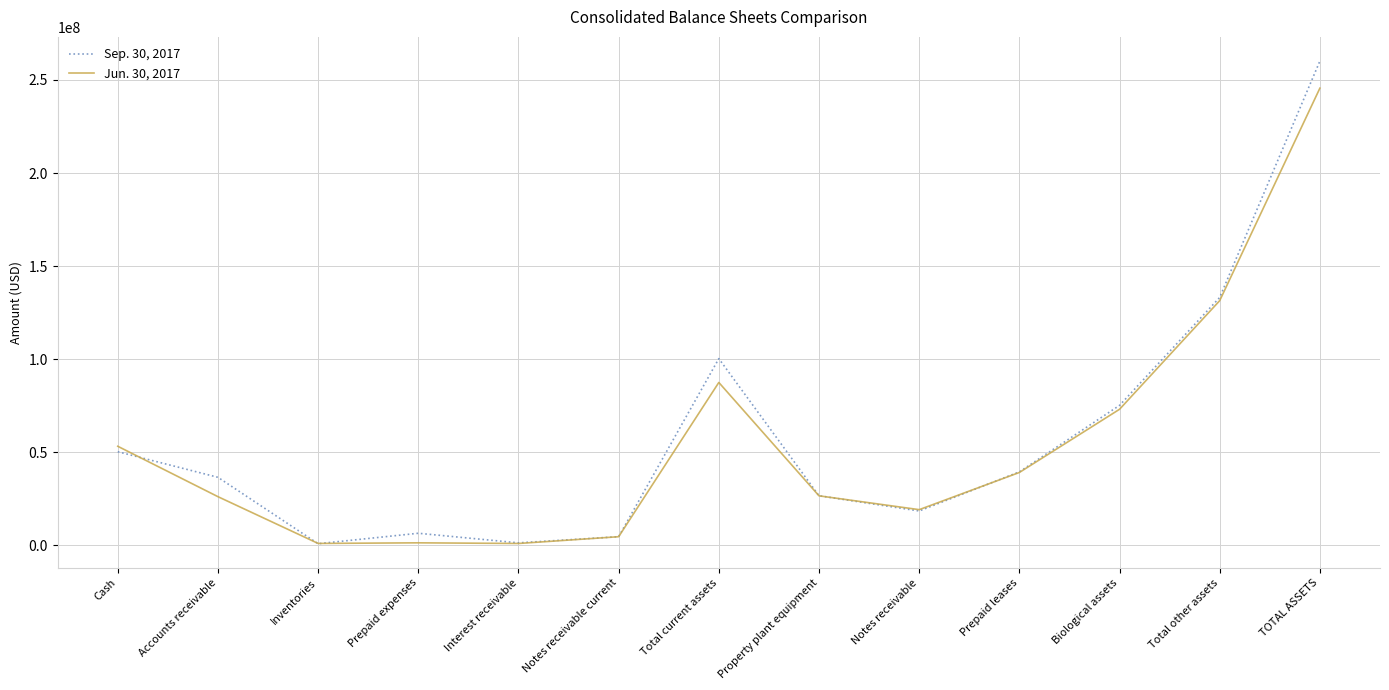

At which category is the sum across all series the highest?

TOTAL ASSETS